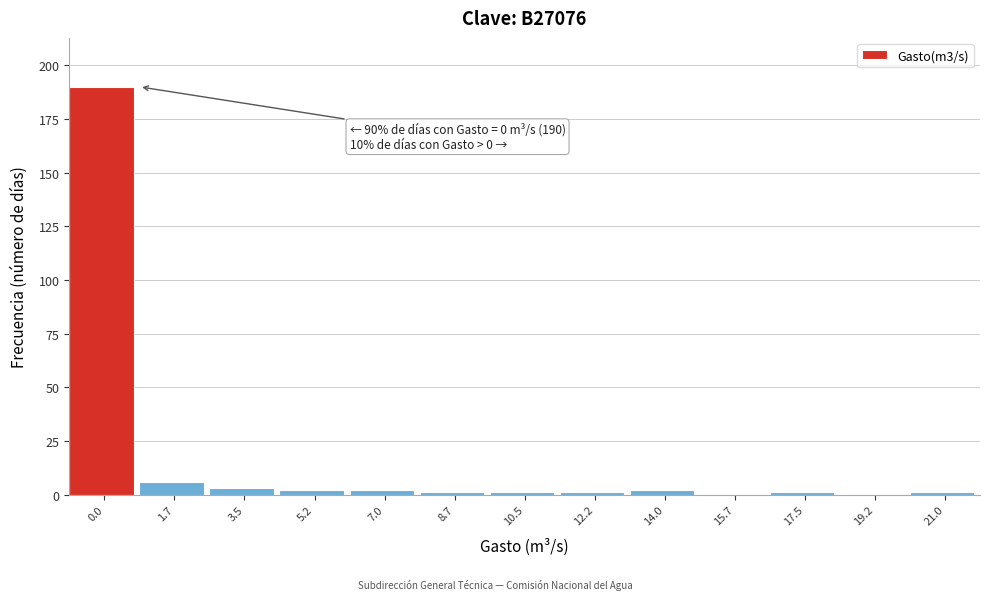

Reading left to right, list all the values displayed in this chart.

0.0=190	1.7=6	3.5=3	5.2=2	7.0=2	8.7=1	10.5=1	12.2=1	14.0=2	15.7=0	17.5=1	19.2=0	21.0=1